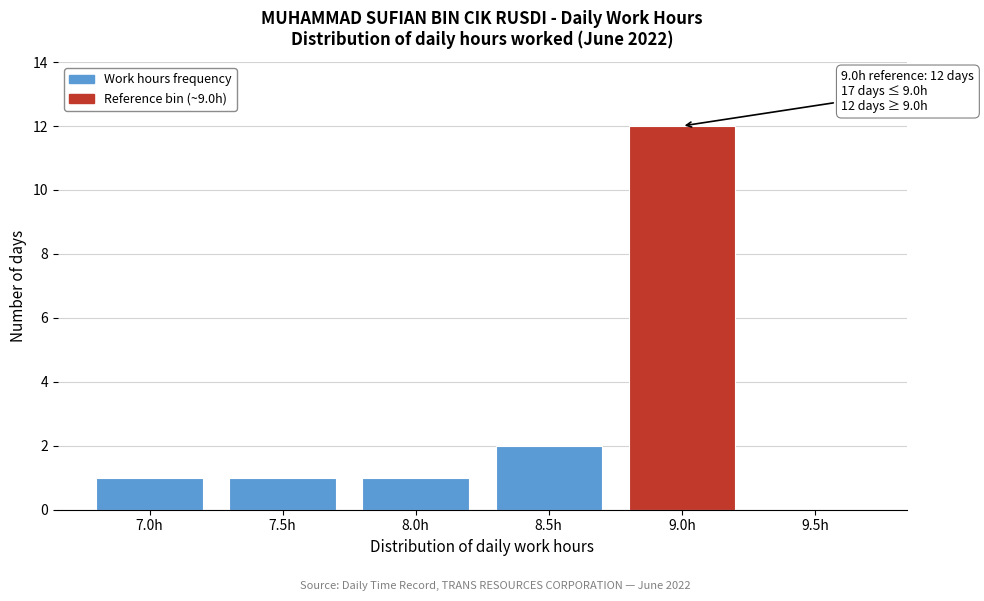

Reading right to left, what are all the values shown in this chart?

9.5h=0	9.0h=12	8.5h=2	8.0h=1	7.5h=1	7.0h=1